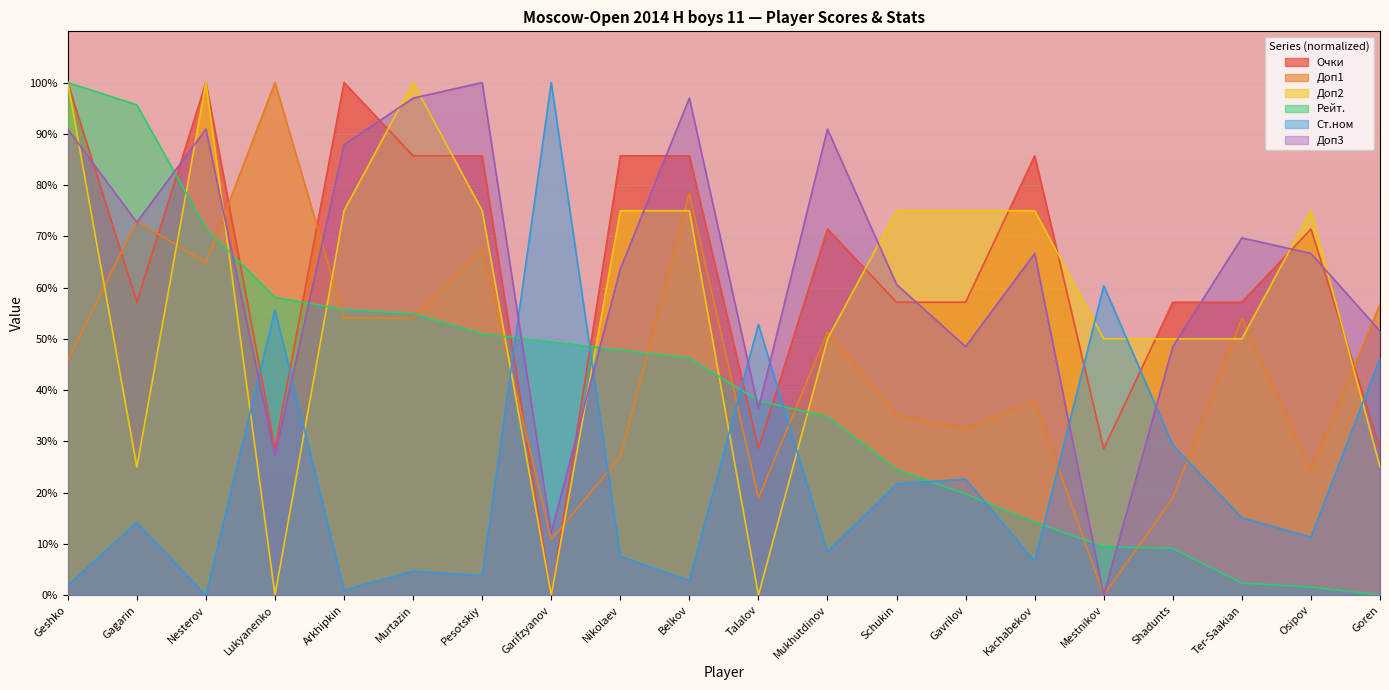

True or false: Очки has a value of 28.6 at Lukyanenko.

True